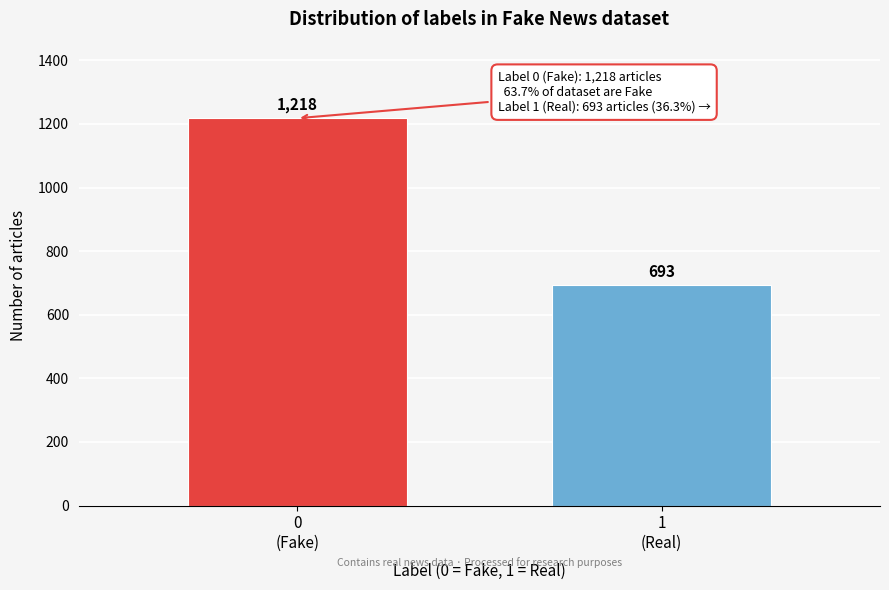

Reading left to right, extract all data points from this chart.

1218	693